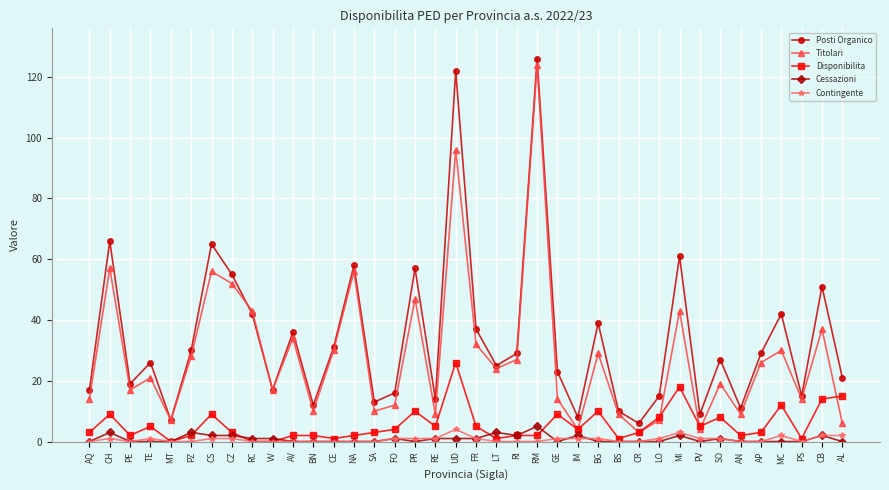

Which series changed the most between CZ and RE?

Titolari